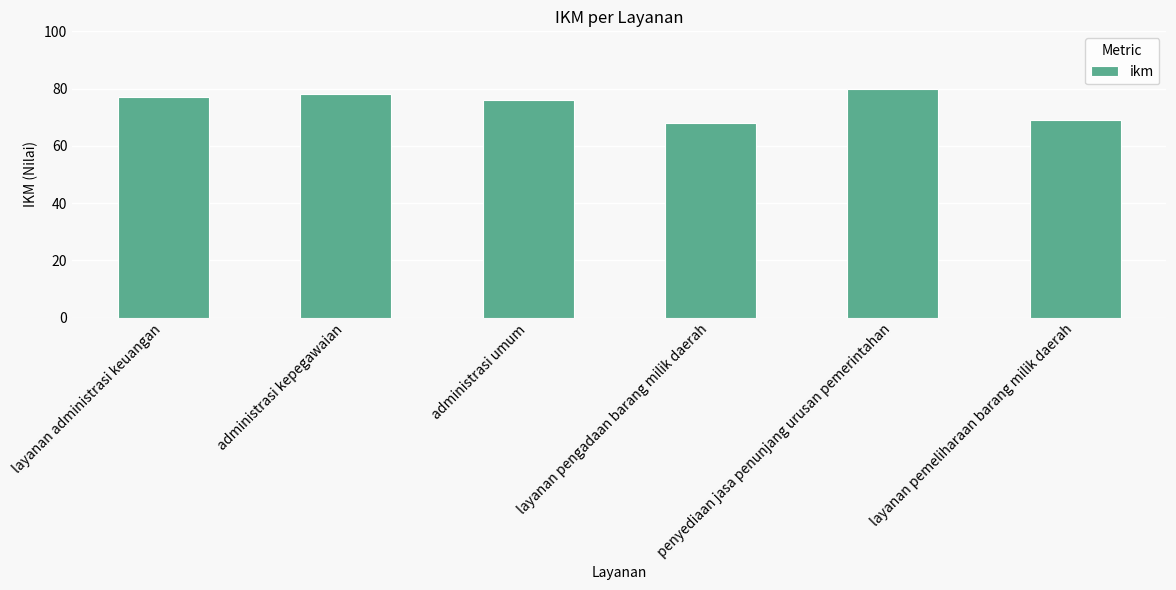

At which category does the chart reach its peak across all series?

penyediaan jasa penunjang urusan pemerintahan